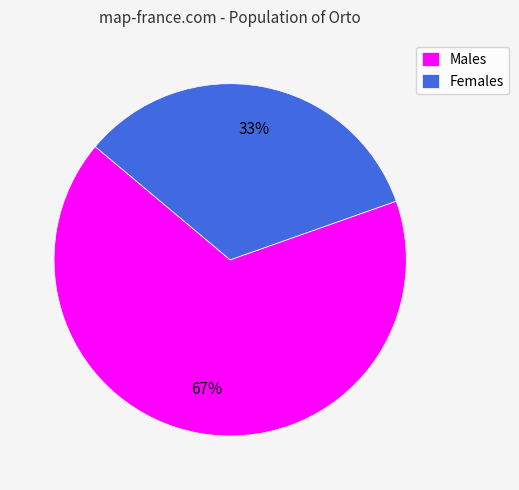

To the nearest percent, what percentage of the pie is Females?

33%